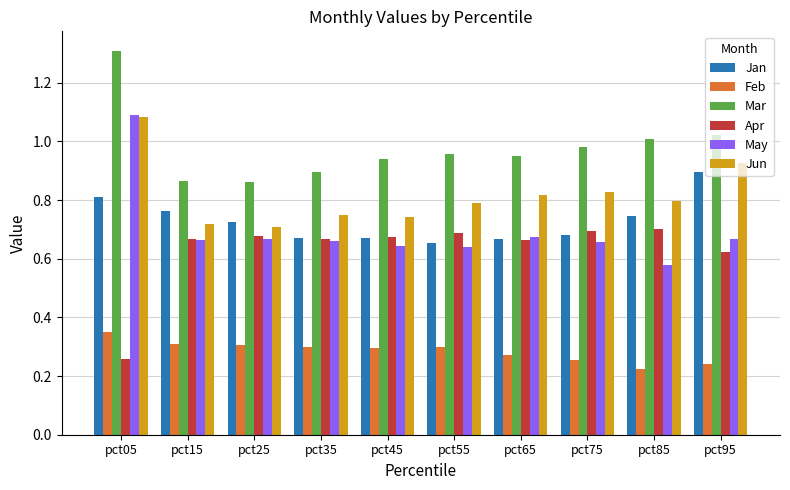

Which series has the largest total across all categories?

Mar